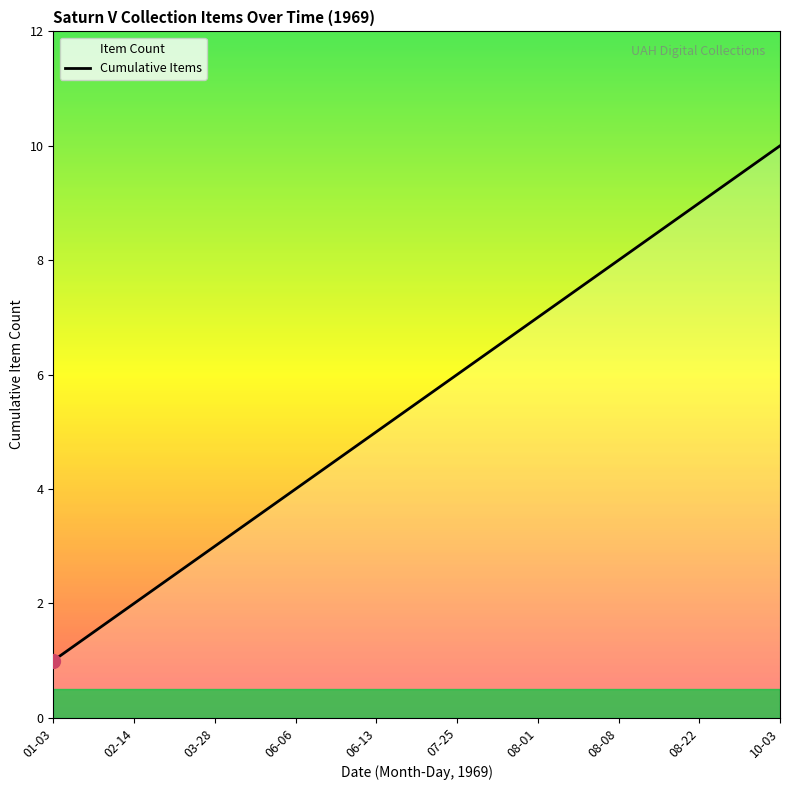

What is the label of the 7th point from the left?

08-01